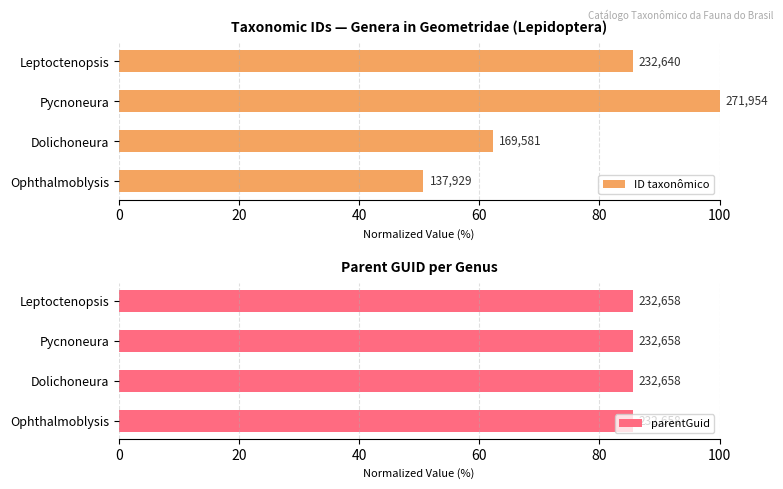

What value does the ID taxonômico series have at Pycnoneura?

100.0